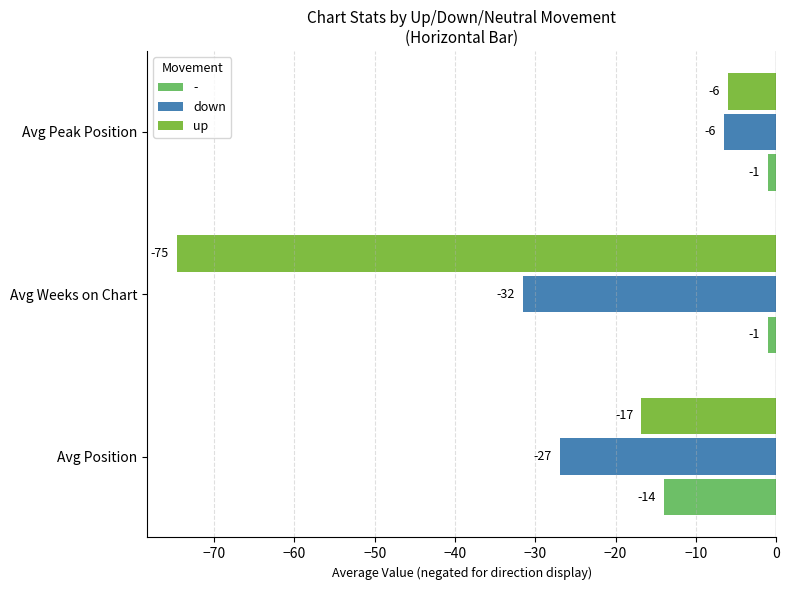

How many distinct data groups are displayed?

3